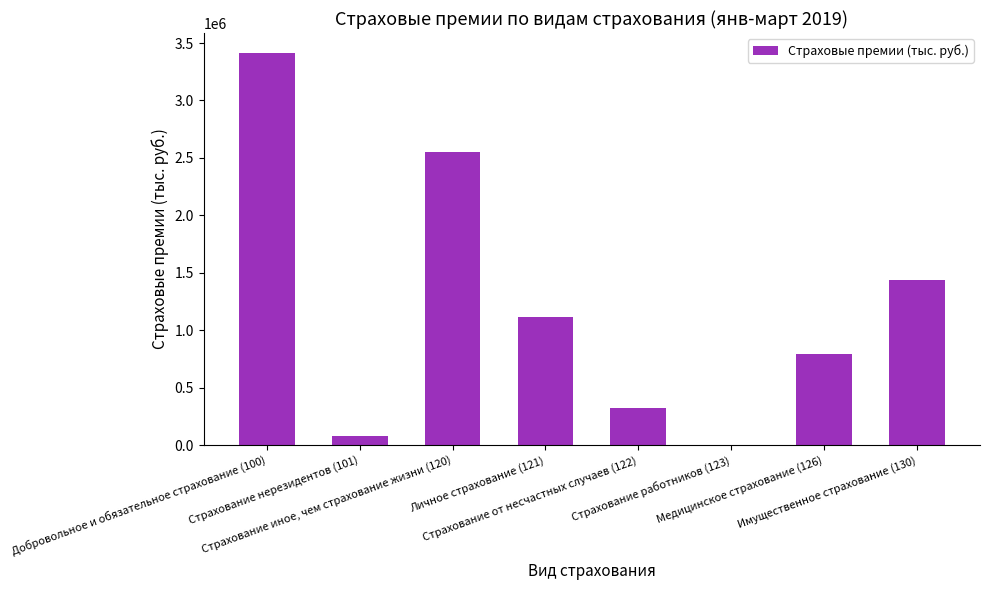

What is the maximum value shown in the chart?

3416584.2